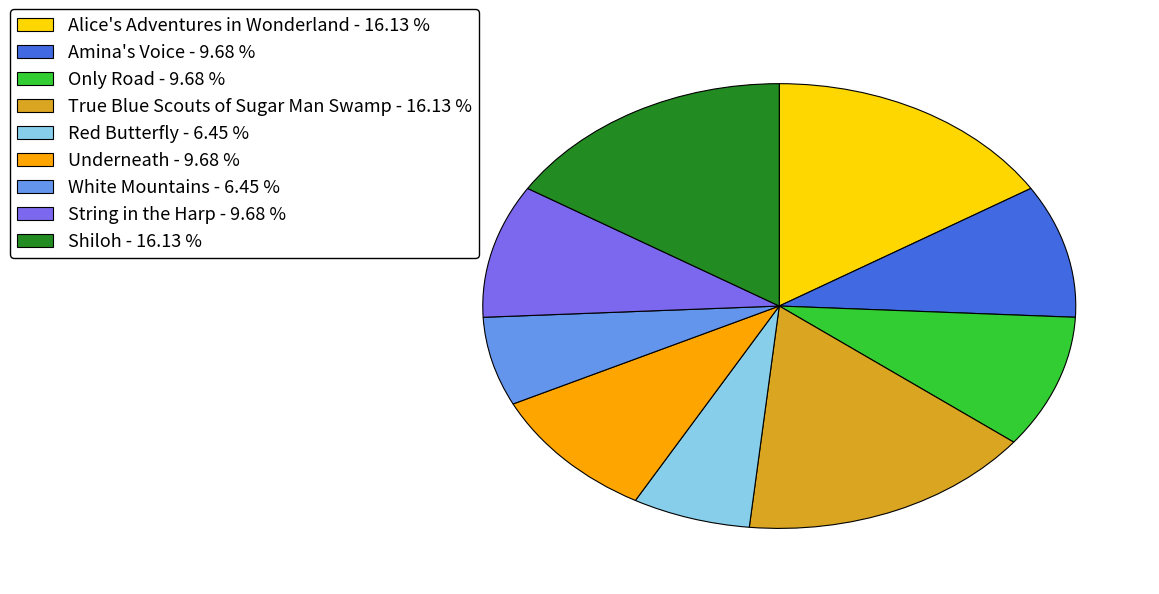

Does any single category account for the majority?

No